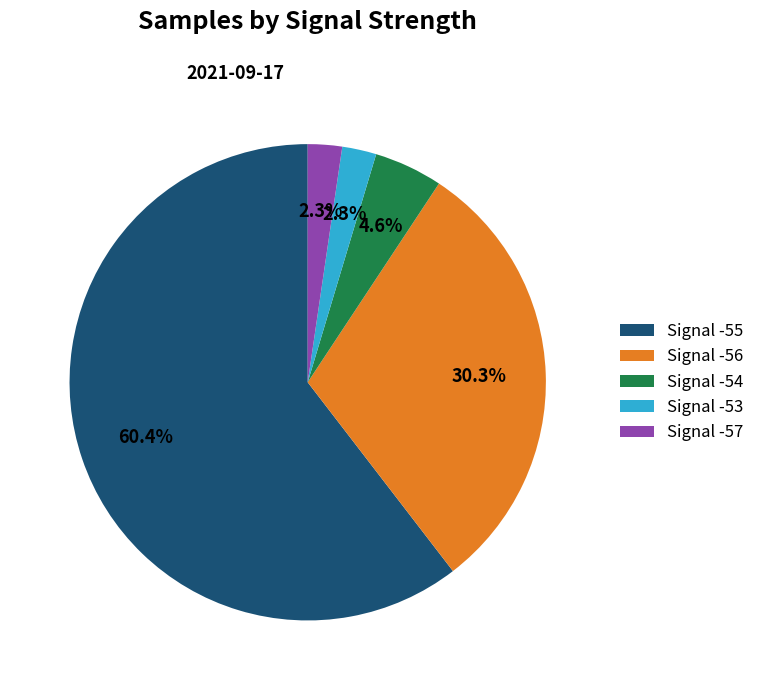

To the nearest percent, what portion does Signal -53 represent?

2%